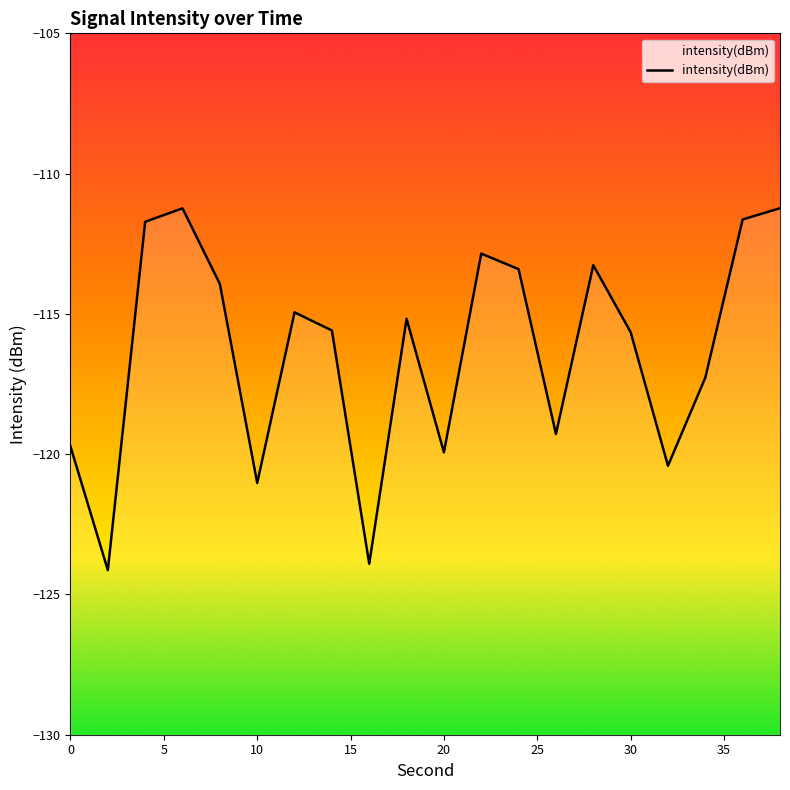

How many lines are shown in the chart?

1